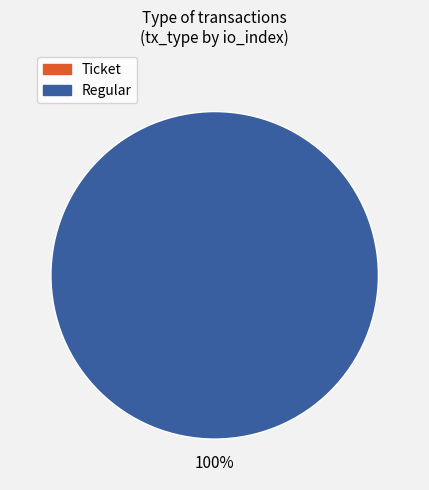

How many segments does this pie chart have?

2